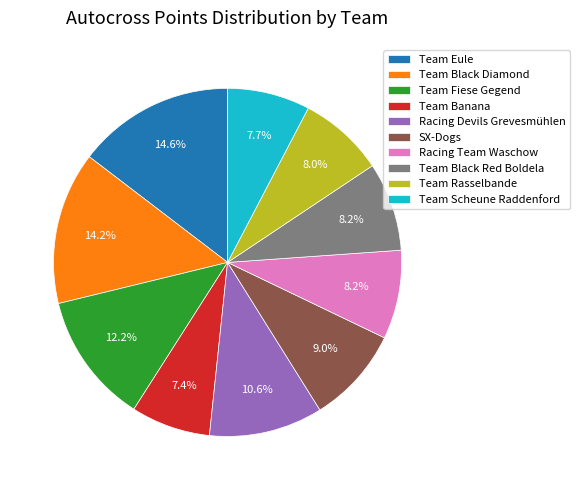

Combined, do Team Eule and Racing Team Waschow account for over 50%?

No